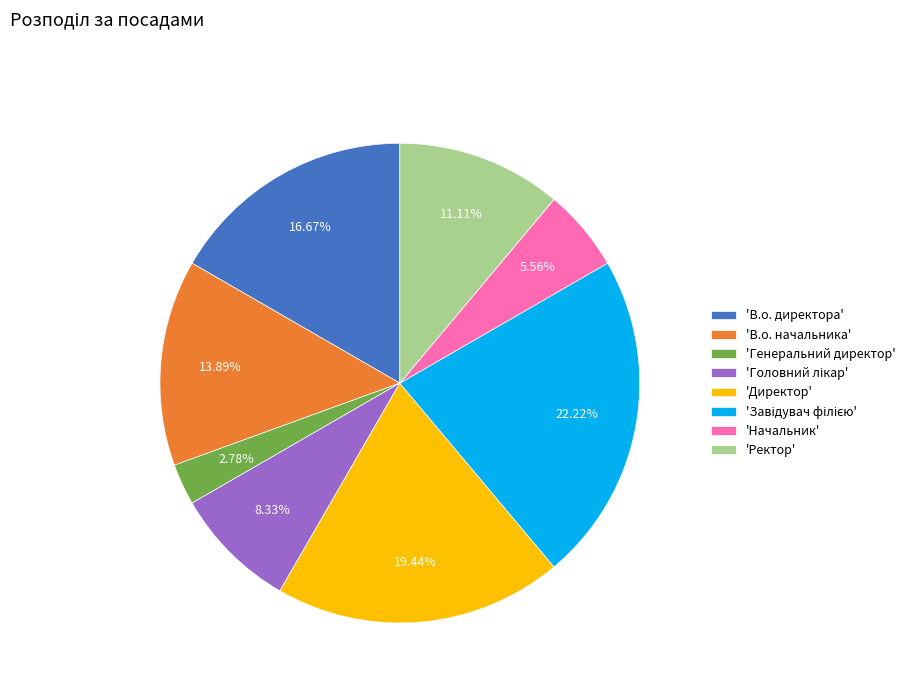

What is the ratio of the value at 'Начальник' to the value at 'Директор'?

0.3